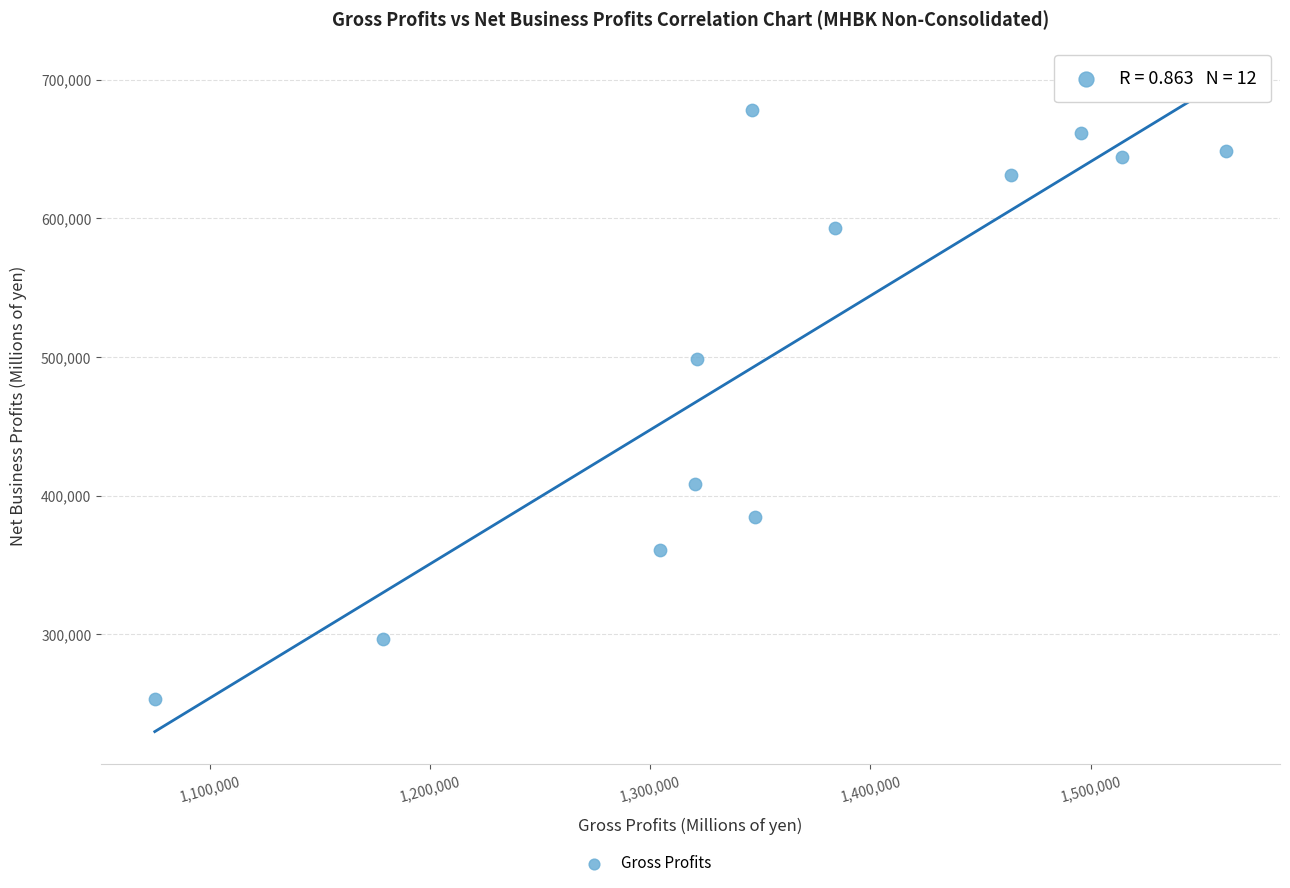

What is the average X value?

1359436